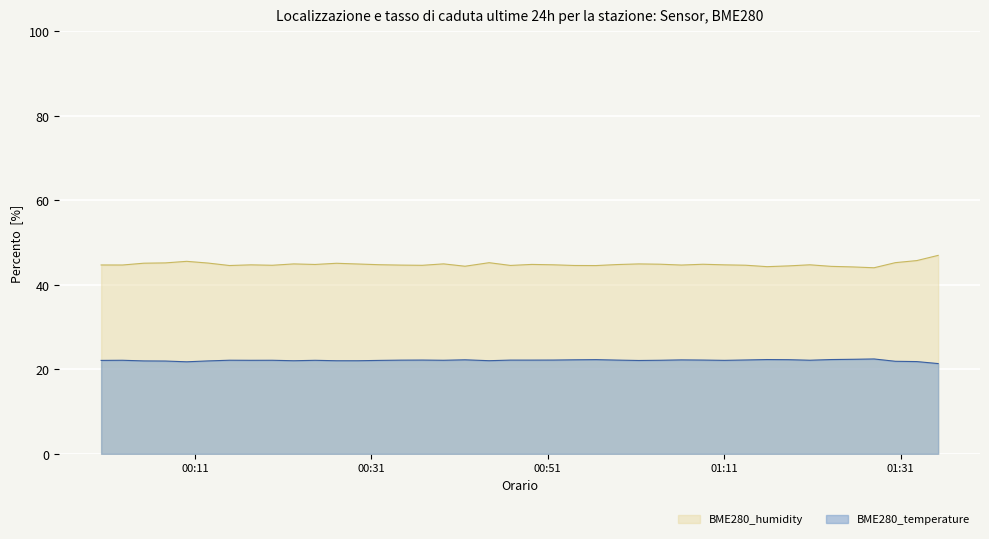

What is the greatest value displayed?

47.0